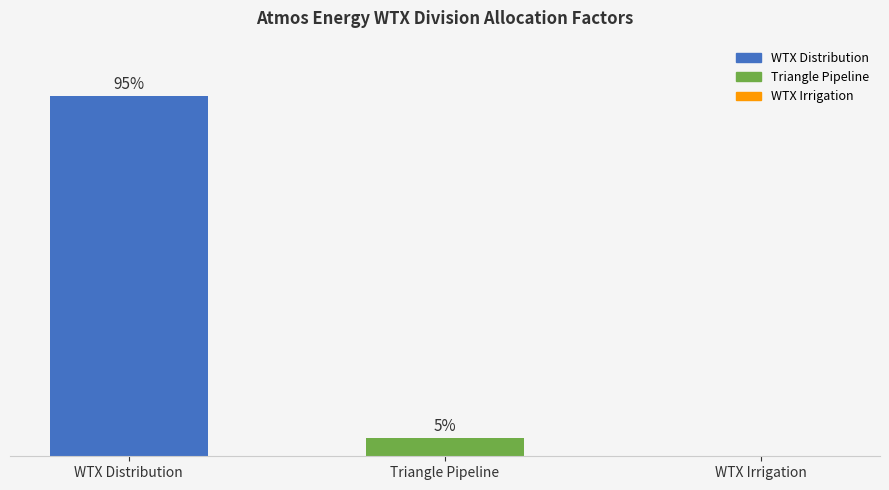

Which category has the highest value across all series?

WTX Distribution